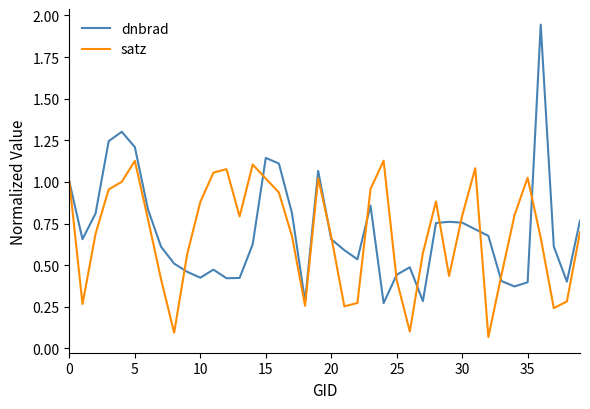

True or false: satz has more than 1 interior local peaks.

True